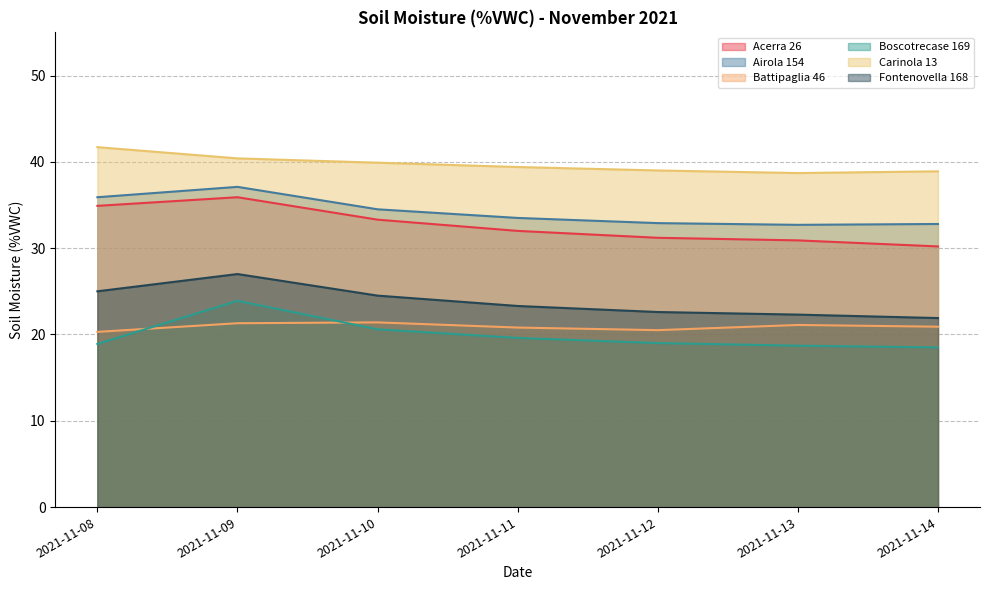

Is it true that Battipaglia 46 equals 5.1 at 2021-11-08?

False